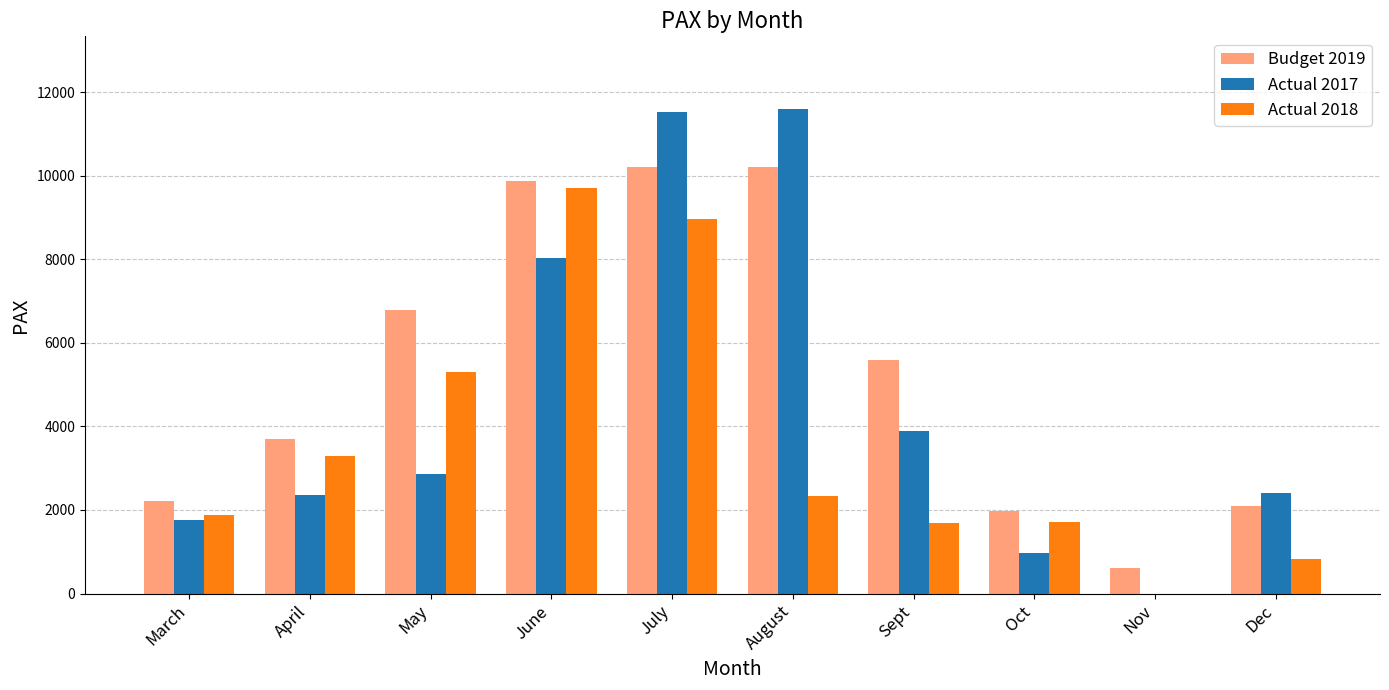

What is the maximum value shown in the chart?

11601.0